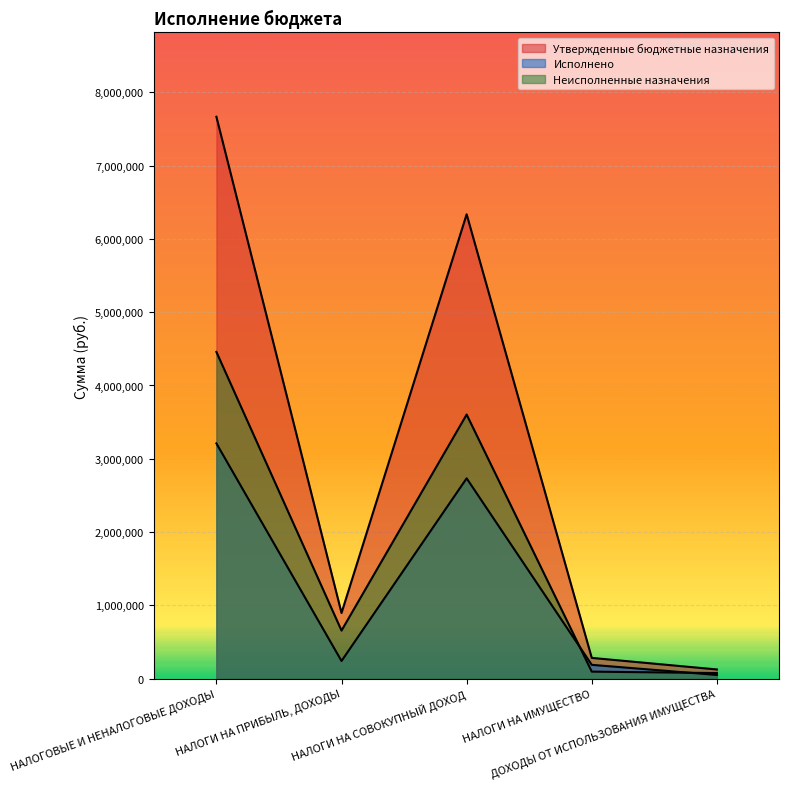

What value does the Неисполненные назначения series have at НАЛОГИ НА СОВОКУПНЫЙ ДОХОД?

3603100.0